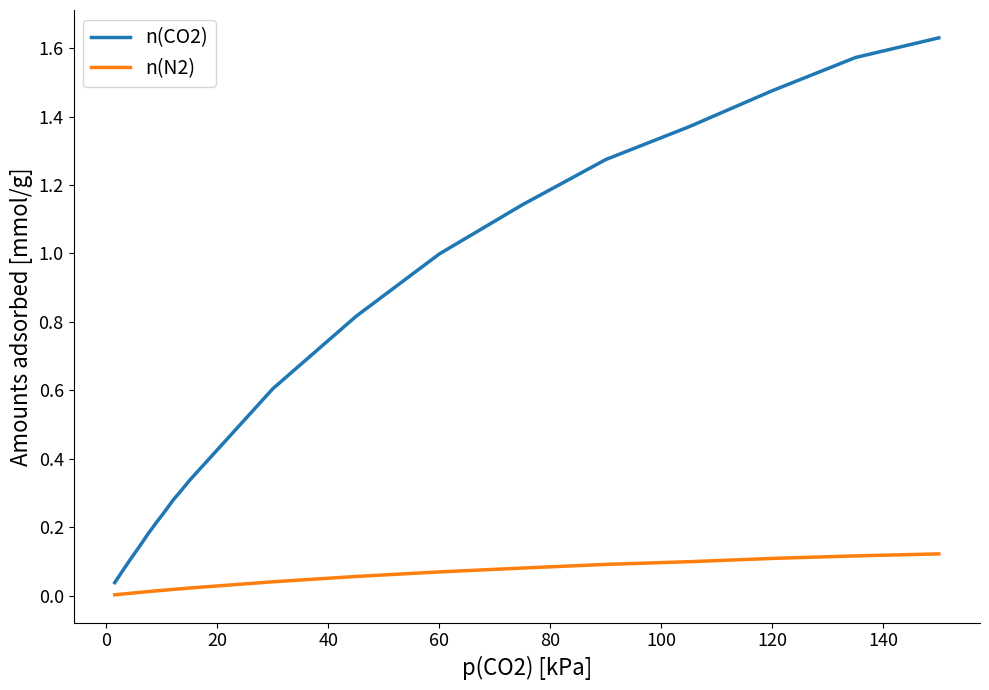

Which series has the largest range (max minus min)?

n(CO2)